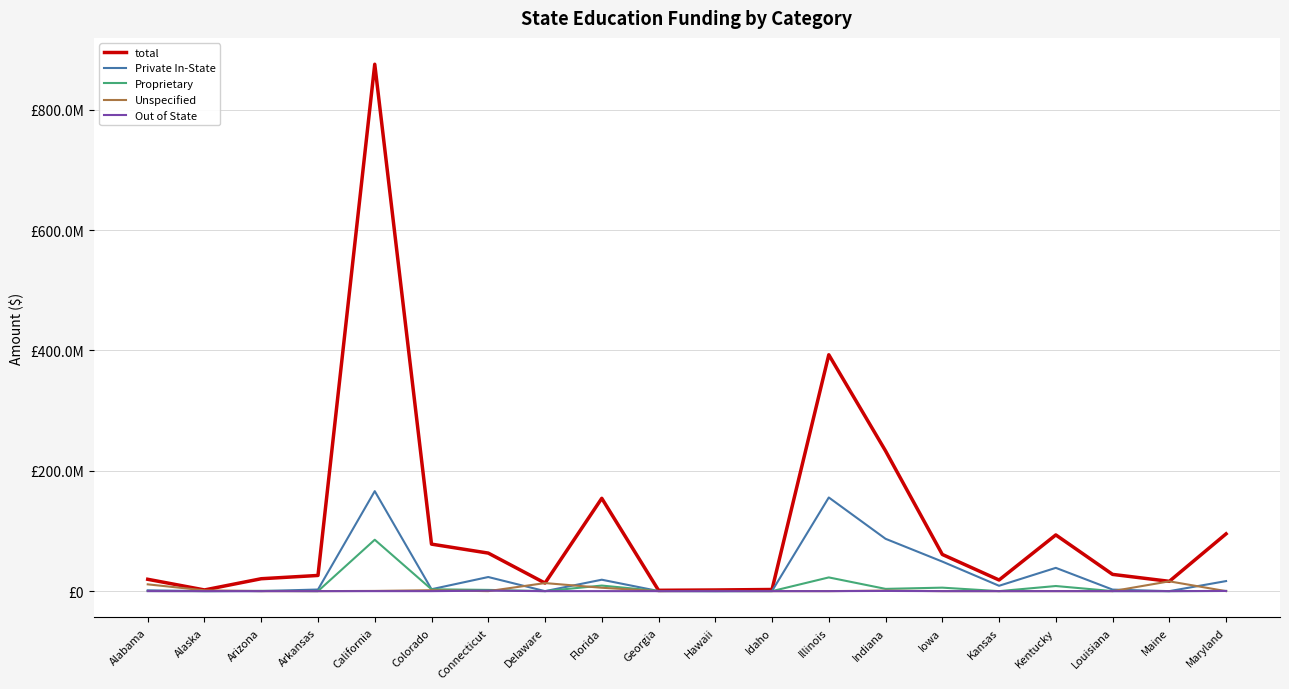

Does the chart have visible grid lines?

Yes